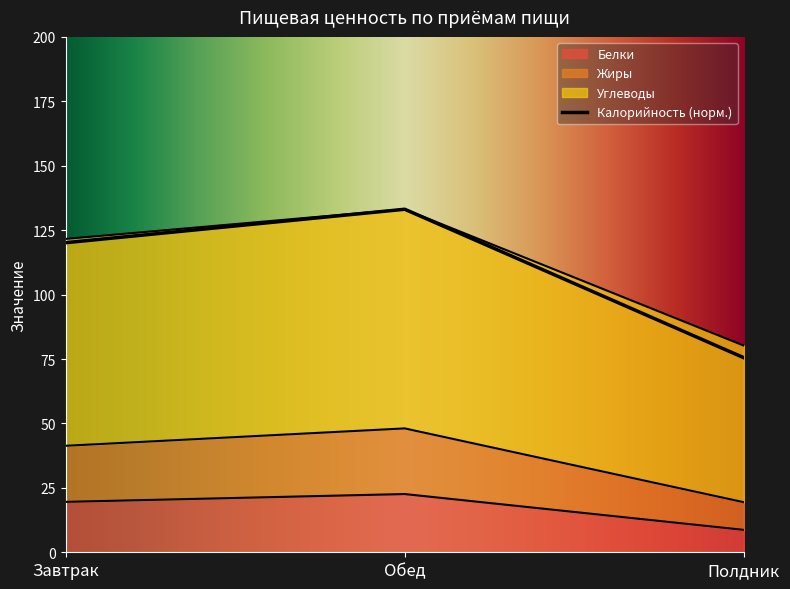

What is the sum of the Жиры values at Обед and Завтрак?

89.4